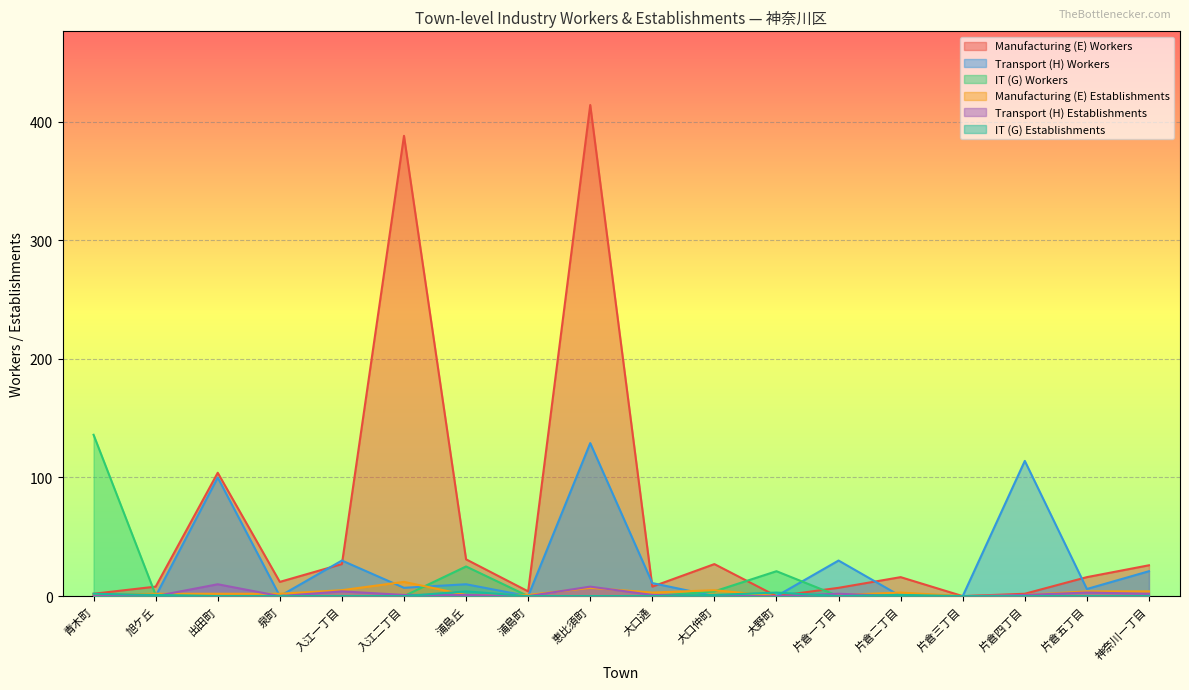

How many lines are shown in the chart?

6